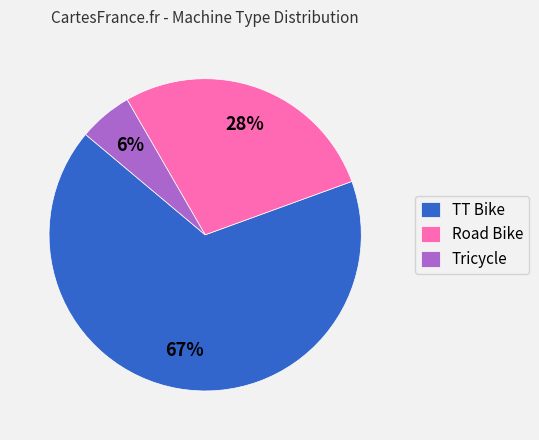

How many segments does this pie chart have?

3